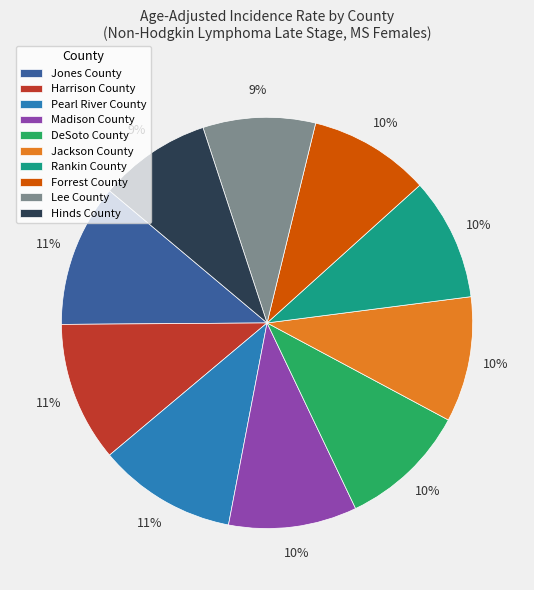

To the nearest percent, what percentage of the pie is Jackson County?

10%